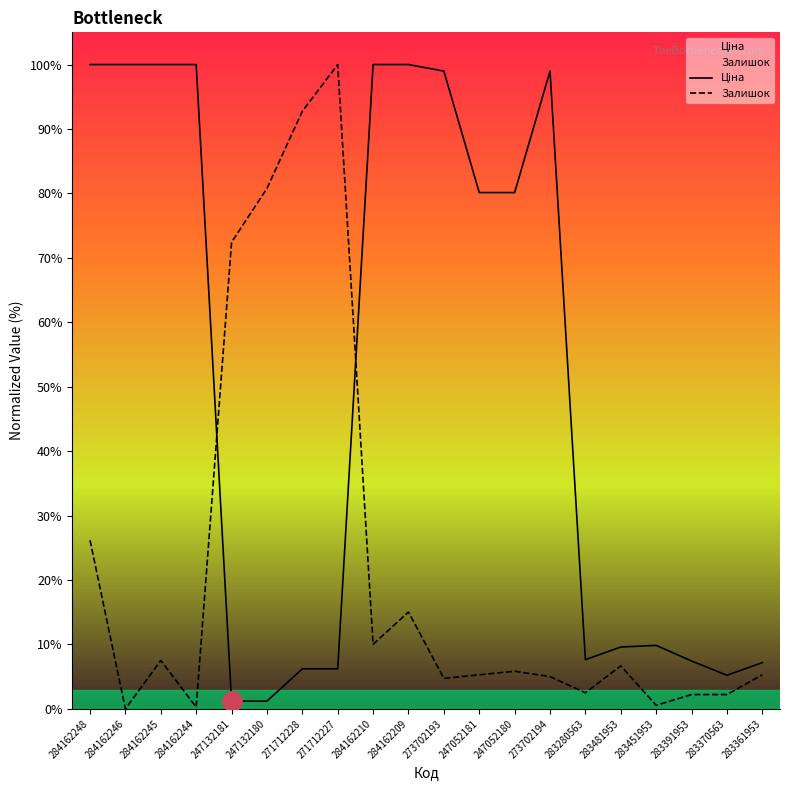

At which label is Залишок closest to 50?

247132181